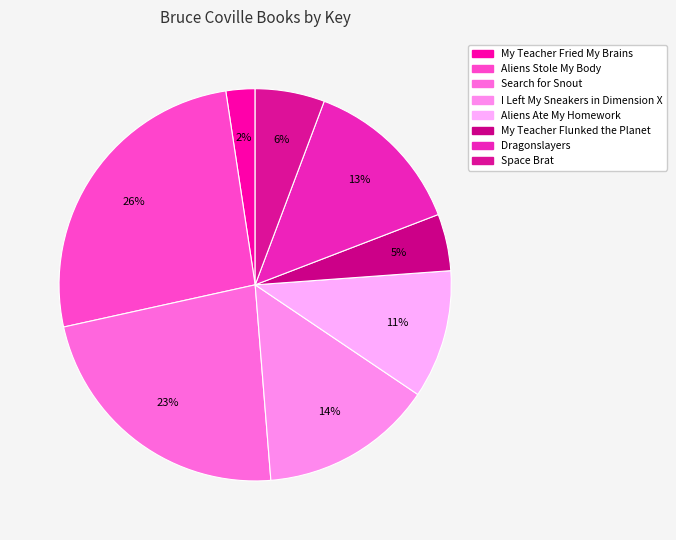

Rank the categories by value from lowest to highest.

My Teacher Fried My Brains, My Teacher Flunked the Planet, Space Brat, Aliens Ate My Homework, Dragonslayers, I Left My Sneakers in Dimension X, Search for Snout, Aliens Stole My Body